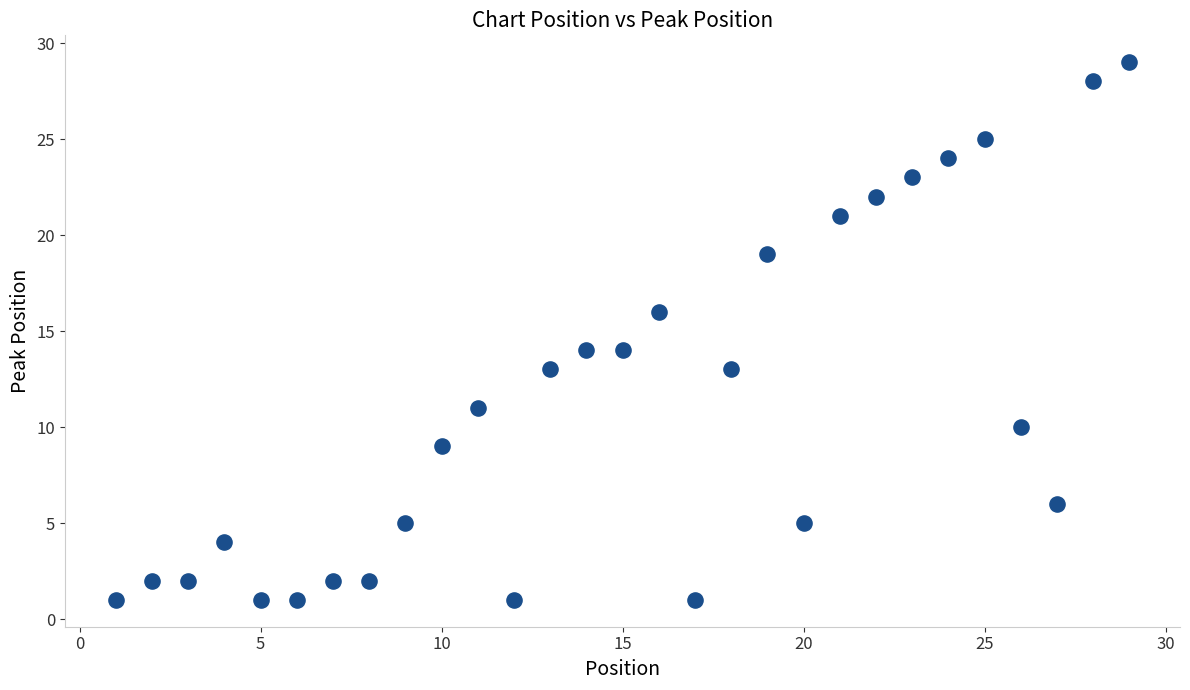

What is the range of X values (max minus min)?

28